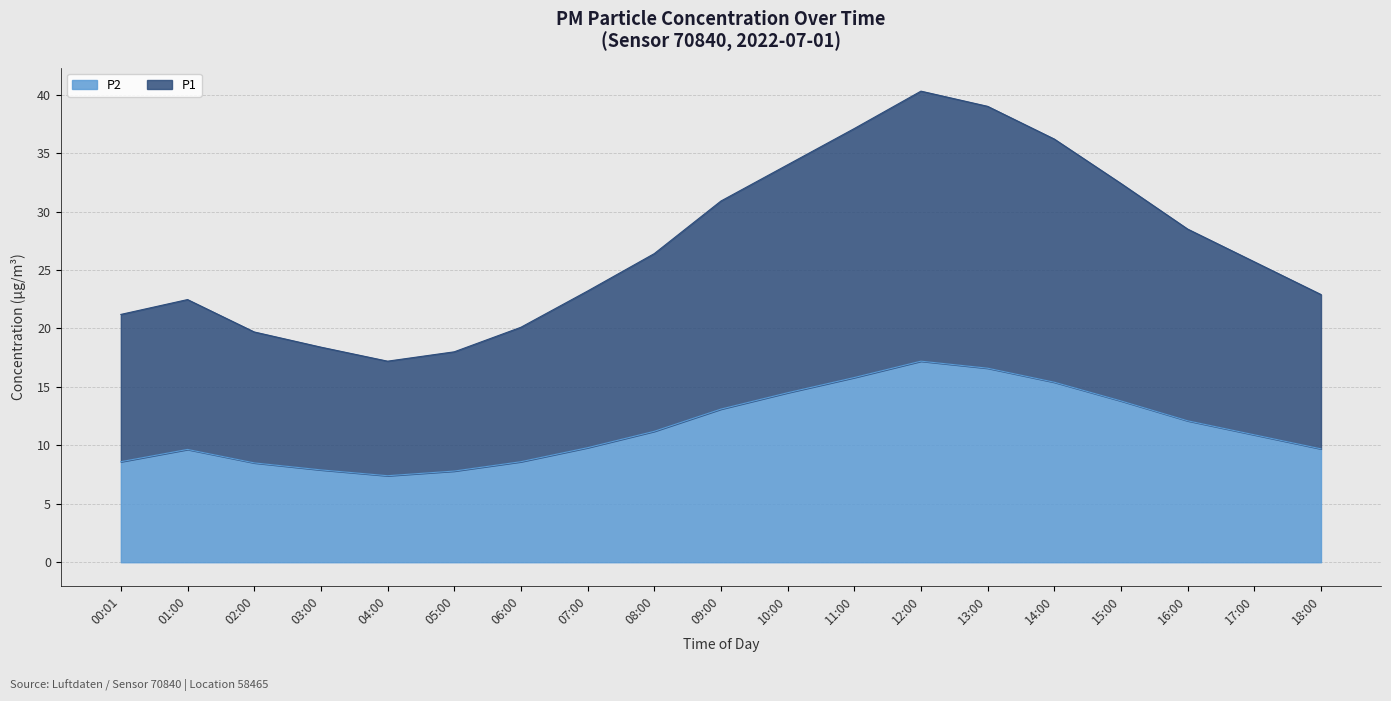

At which category does P2 reach its first local peak?

01:00